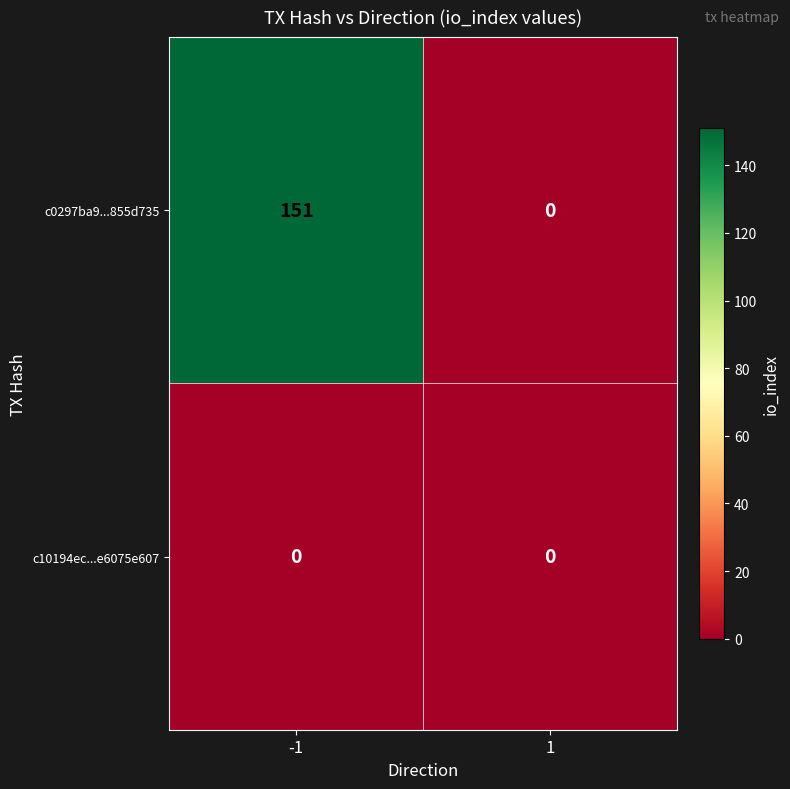

What is the total value across all series at -1?

151